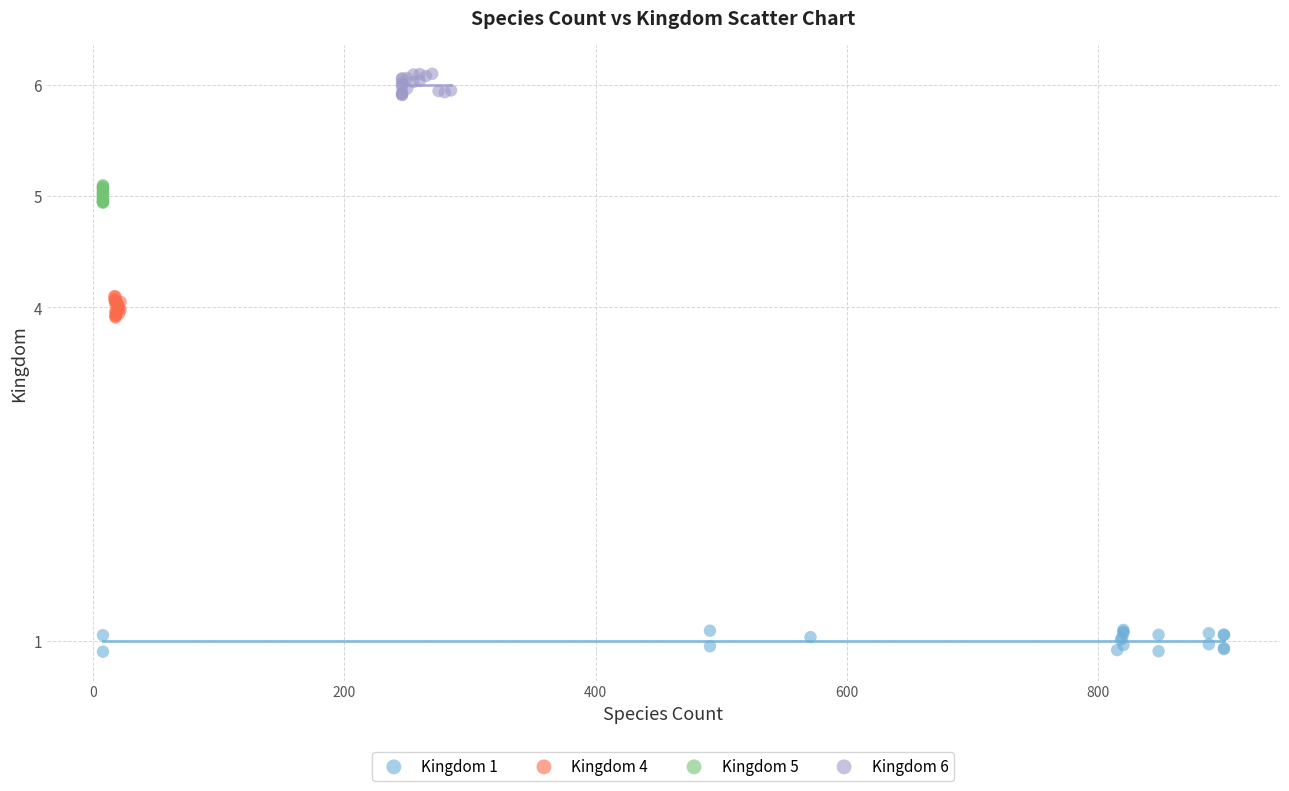

Which series reaches the minimum Y coordinate?

Kingdom 1